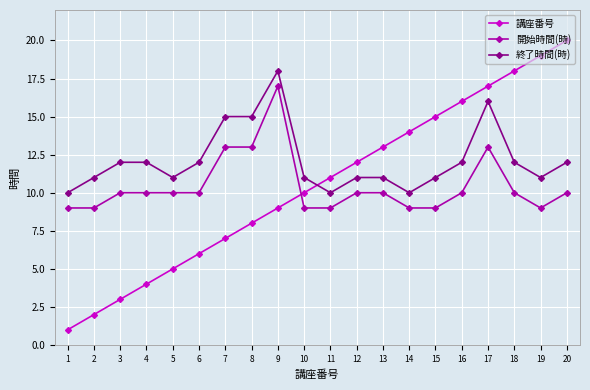

Read the 講座番号 value at 3.

3